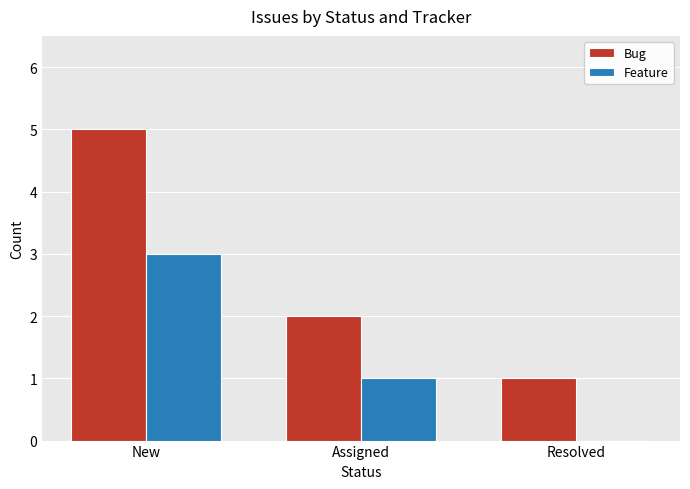

Reading right to left, what are all the values shown in this chart?

Bug: 1	2	5
Feature: 0	1	3